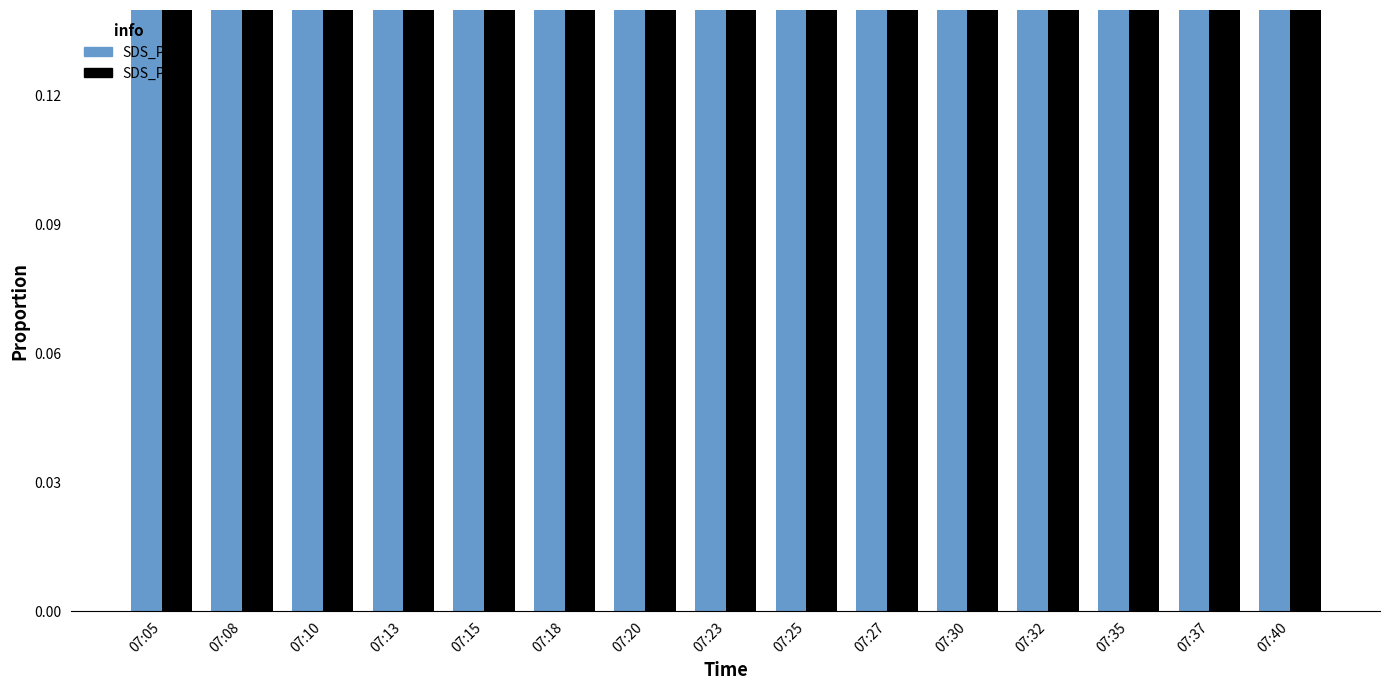

How many bars are there in each group?

2